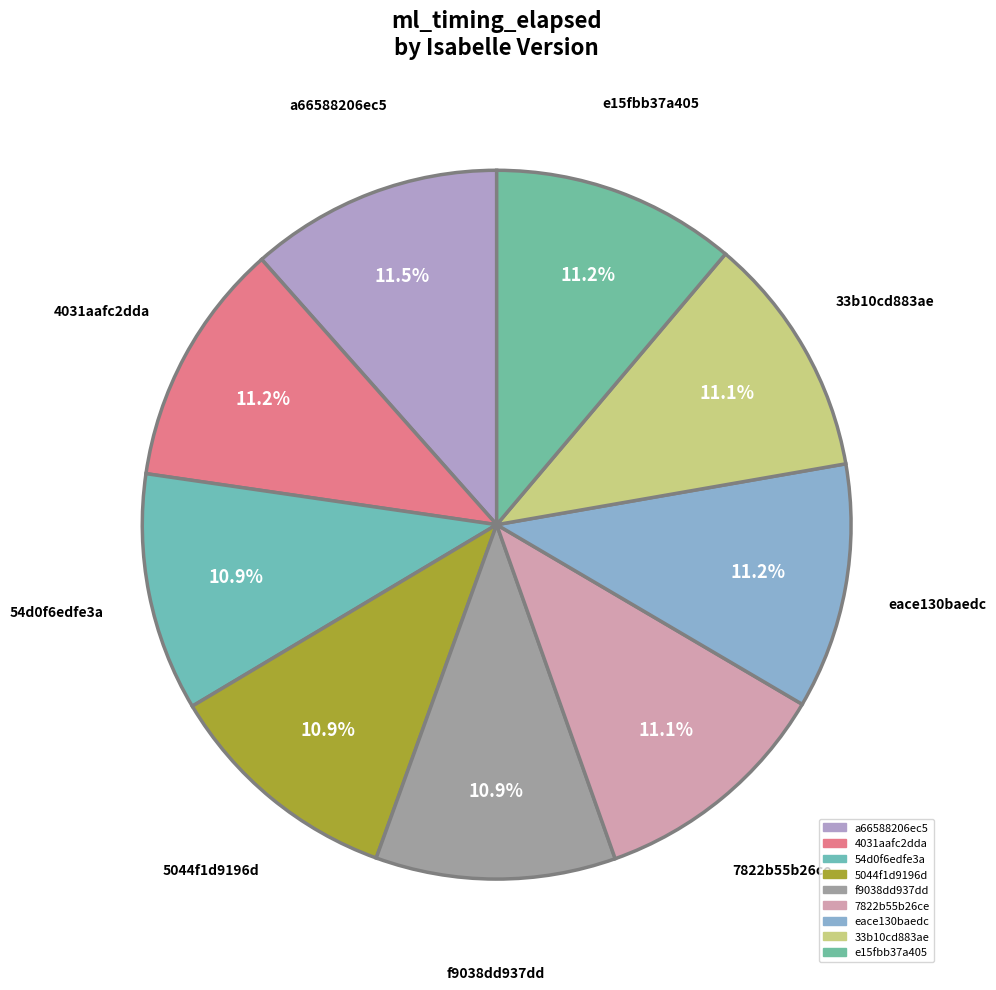

To the nearest percent, what is the combined percentage of e15fbb37a405 and 7822b55b26ce?

22%